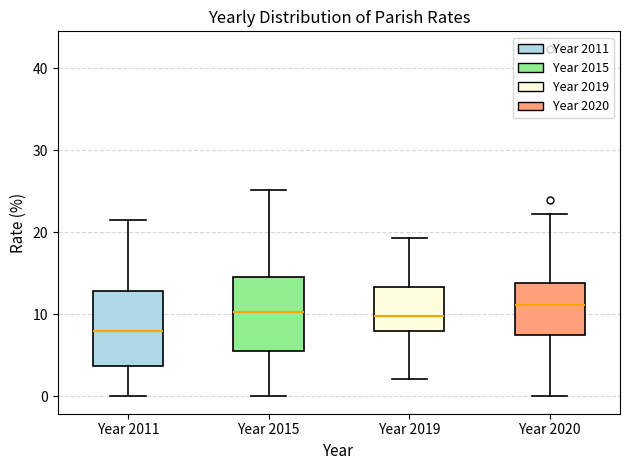

Reading left to right, transcribe this box plot: for each box, give where its median line is, the range the box spans, and where its two whiskers end, as read against the y-axis. The values are not printed on the chart, so give them approximately, as read against the axis.

Year 2011: median 8, box 4 to 13, whiskers 0 to 22
Year 2015: median 10, box 6 to 15, whiskers 0 to 25
Year 2019: median 10, box 8 to 13, whiskers 2 to 19
Year 2020: median 11, box 7 to 14, whiskers 0 to 22